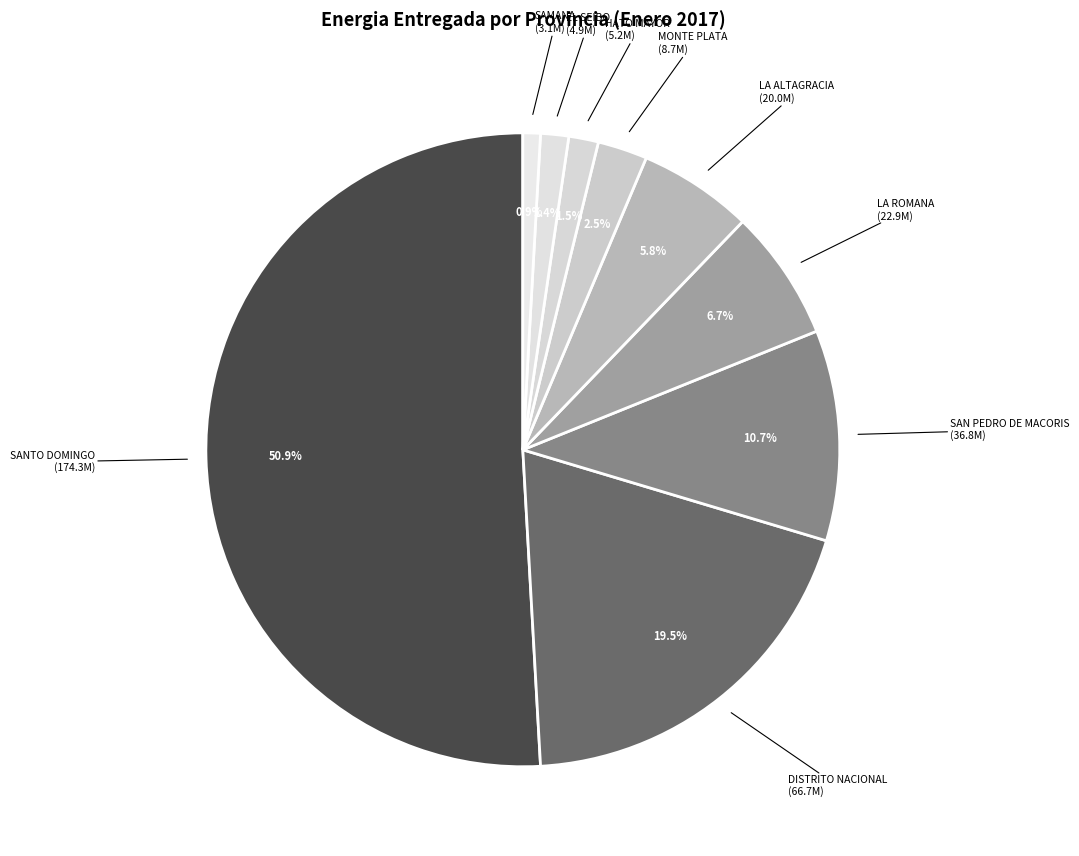

What is the ratio of the value at MONTE PLATA to the value at EL SEIBO?

1.8